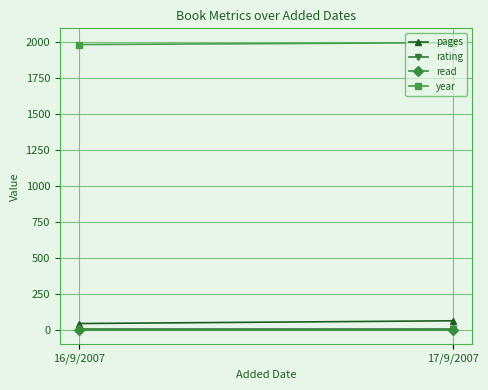

At which category is the sum across all series the highest?

17/9/2007